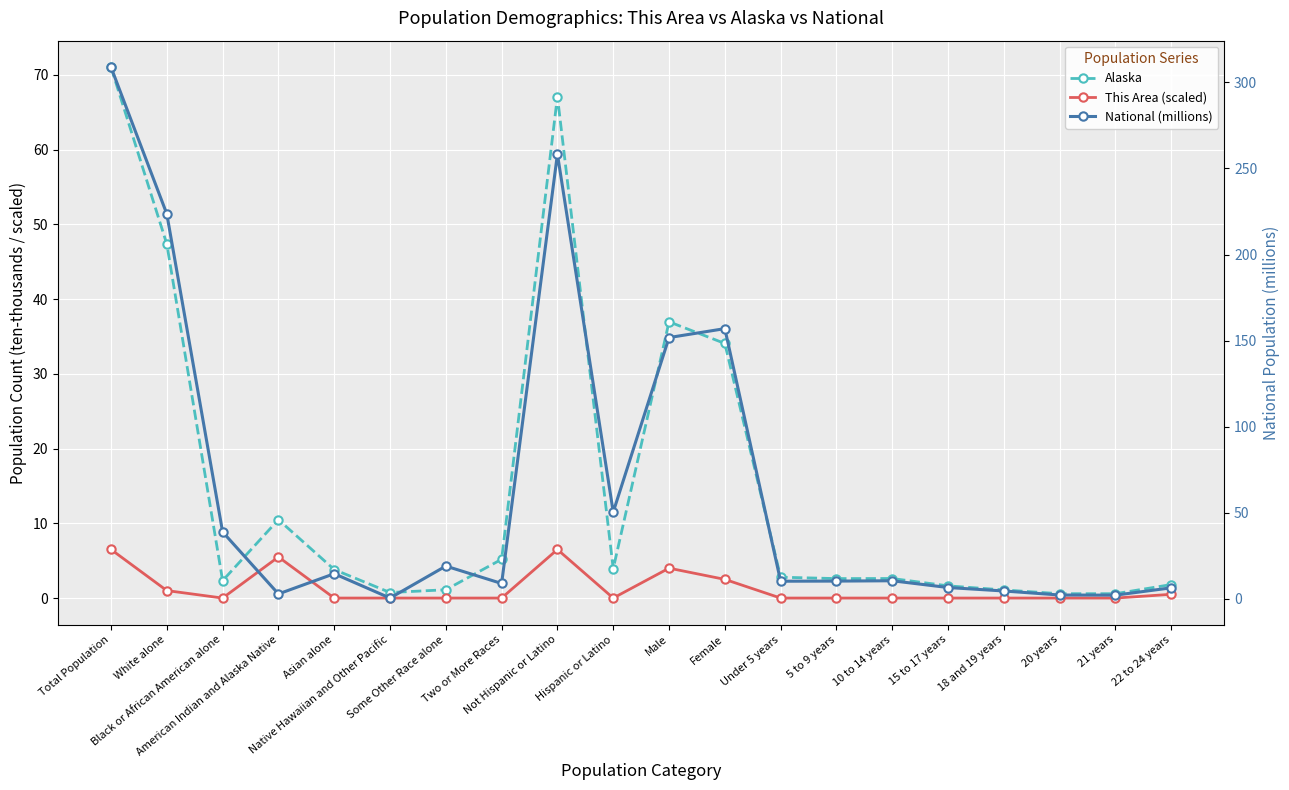

What is the sum of all This Area (scaled) values?

26.5